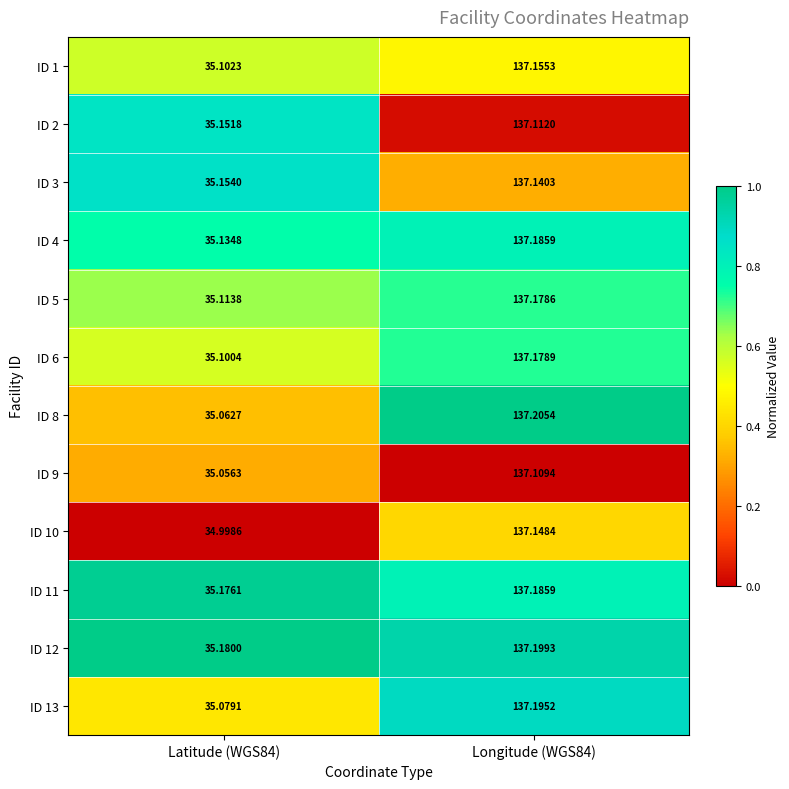

Is the value of ID 5 at Longitude (WGS84) greater than the value of ID 4 at Latitude (WGS84)?

Yes